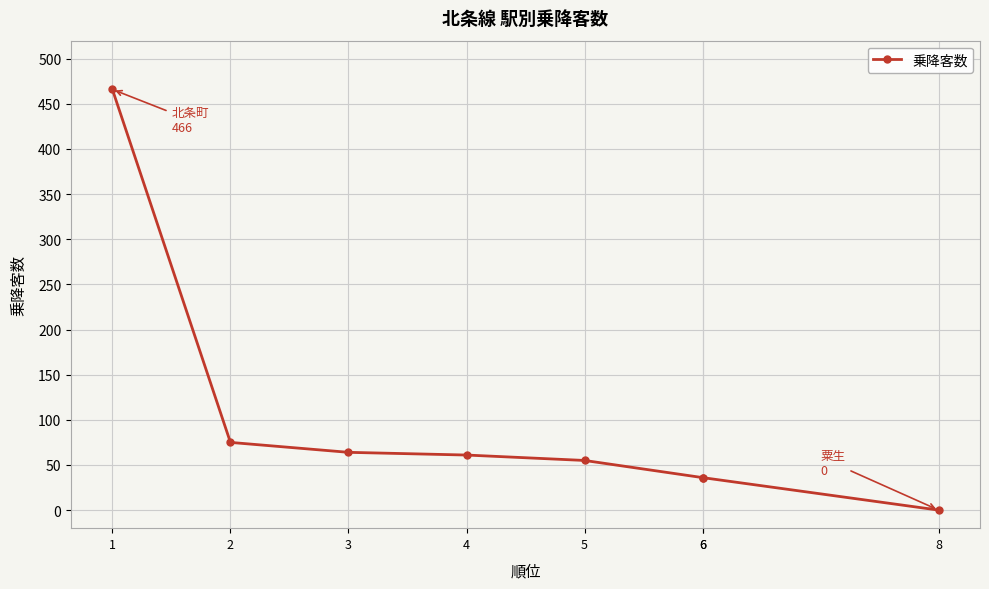

What is the difference between the maximum and second lowest values?

430